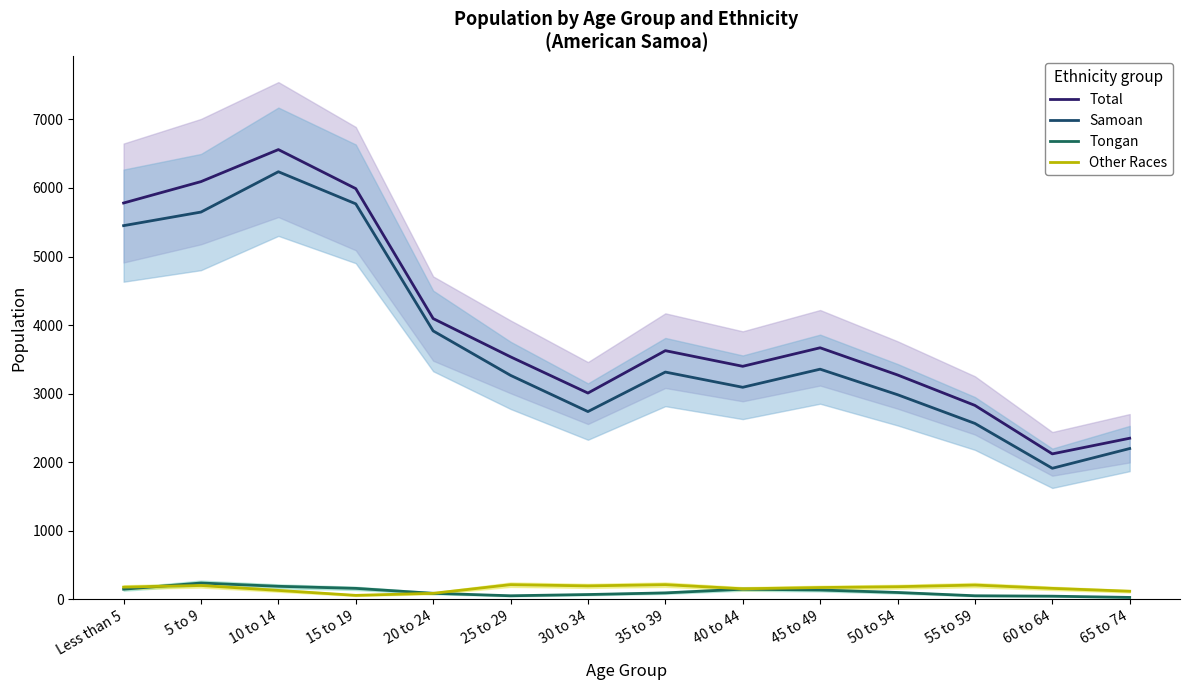

What is the difference between the highest and lowest values at 15 to 19?

5931